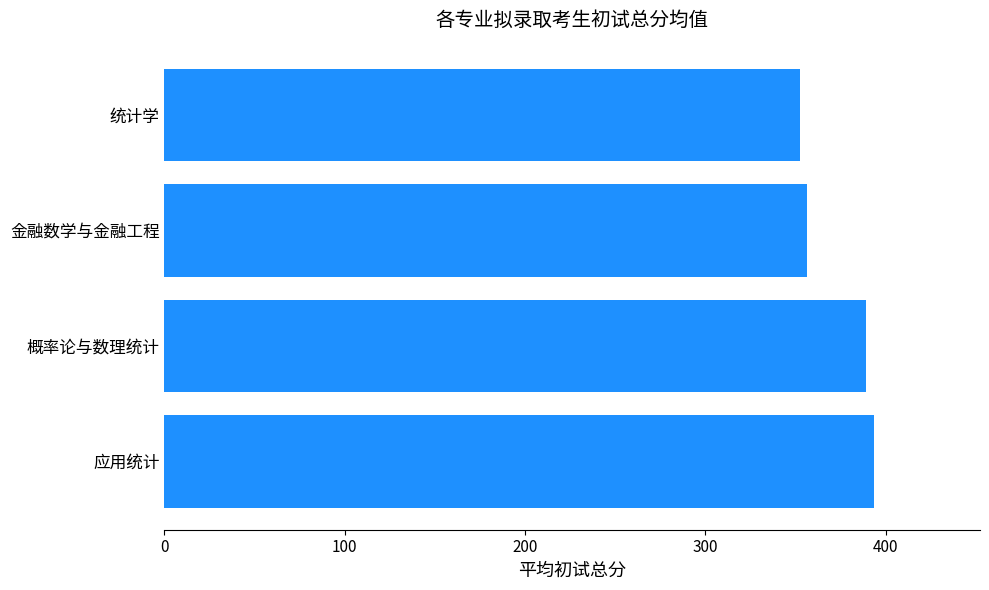

What is the average value?

372.8